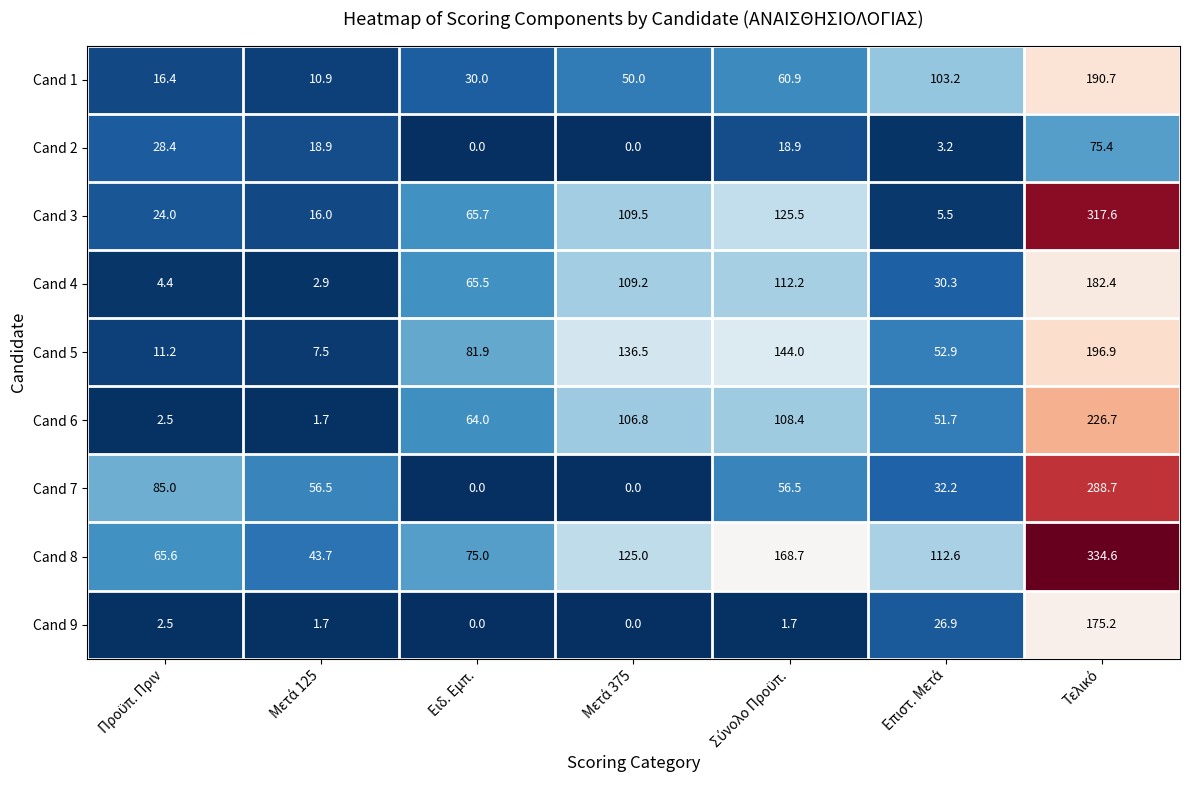

Rank the series by their maximum value, from lowest to highest.

Cand 2, Cand 9, Cand 4, Cand 1, Cand 5, Cand 6, Cand 7, Cand 3, Cand 8